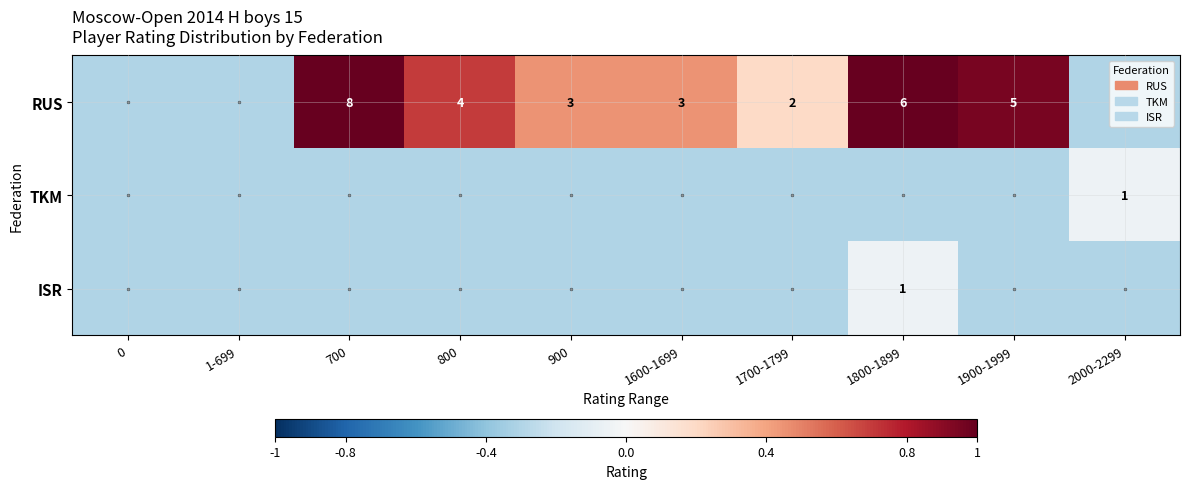

The value of RUS at 900 is 3.0. True or false?

True